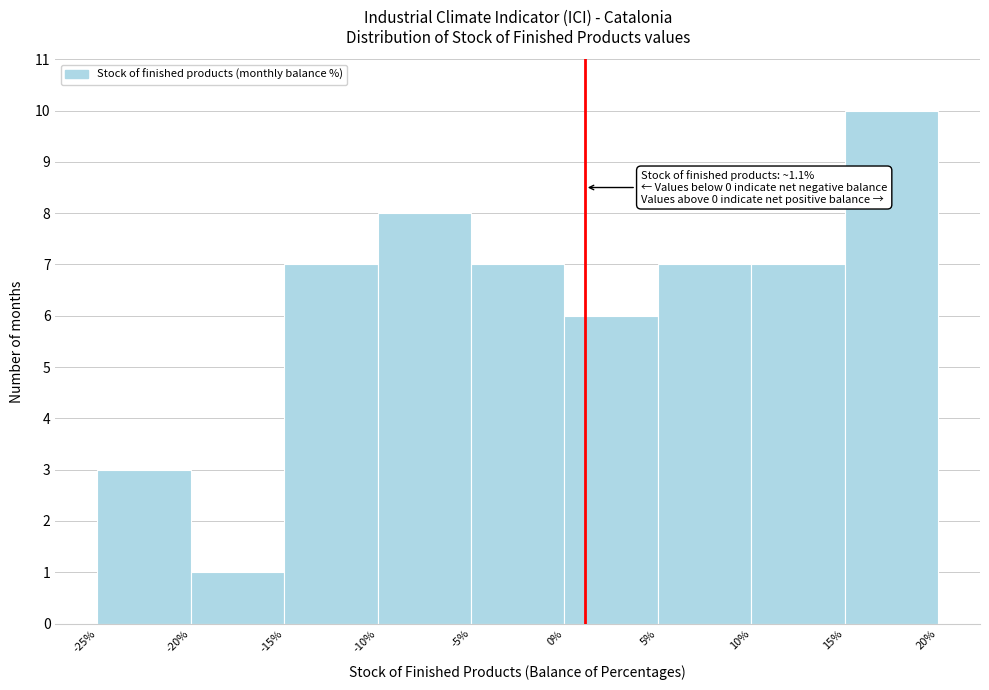

Over which range of the x-axis is the bar tallest?

15% to 20%